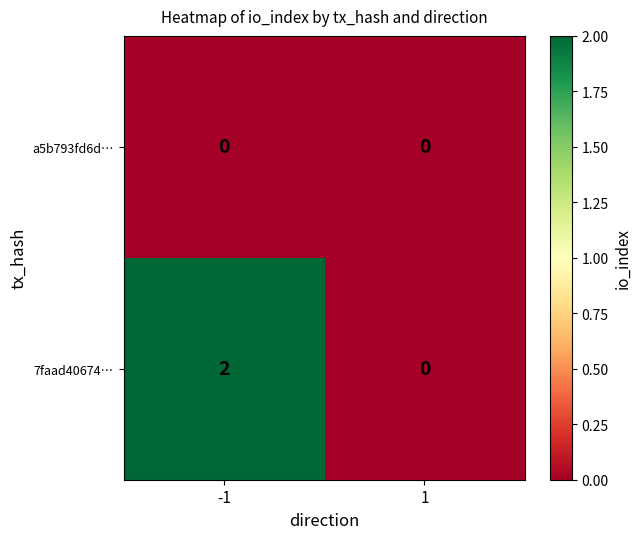

Which series has the largest range (max minus min)?

7faad40674…